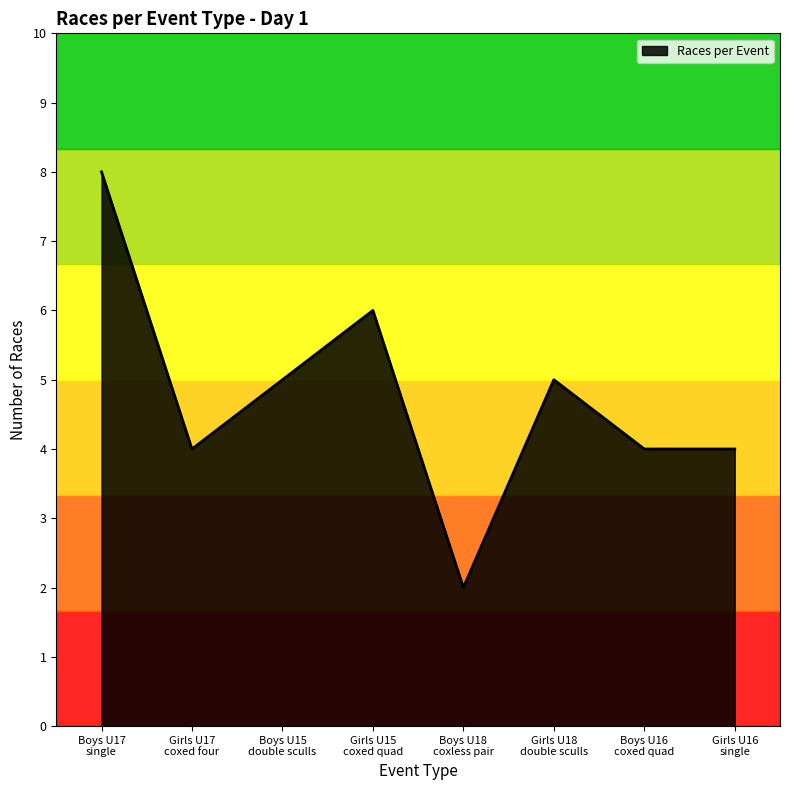

What is the difference between the maximum and minimum values?

6